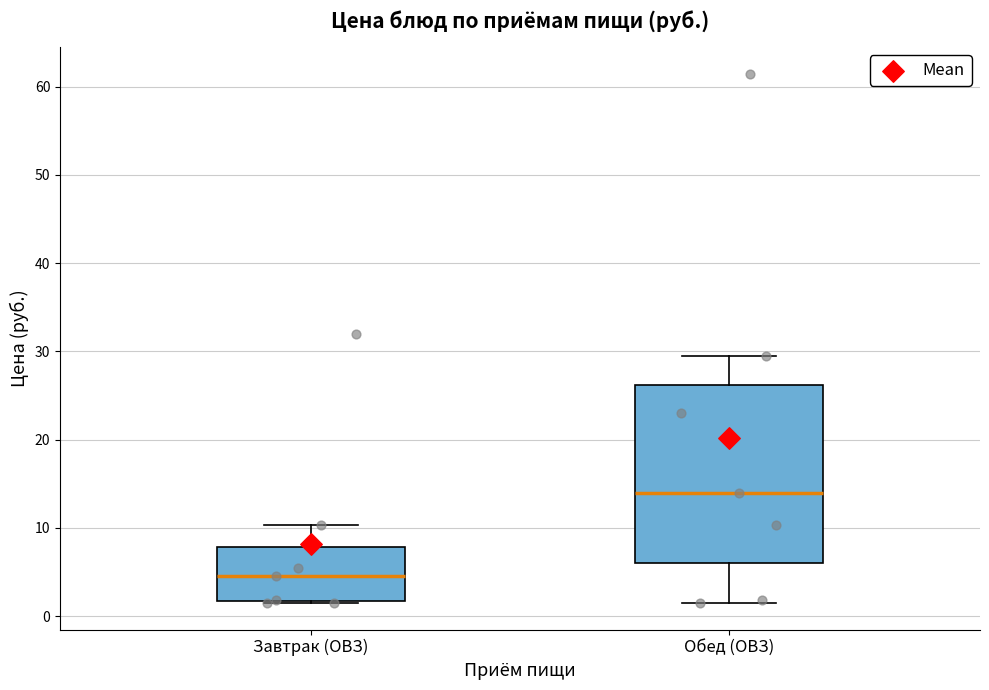

Reading left to right, transcribe this box plot: for each box, give where its median line is, the range the box spans, and where its two whiskers end, as read against the y-axis. The values are not printed on the chart, so give them approximately, as read against the axis.

Завтрак (ОВЗ): median 5, box 2 to 8, whiskers 1 to 10
Обед (ОВЗ): median 14, box 6 to 26, whiskers 2 to 29